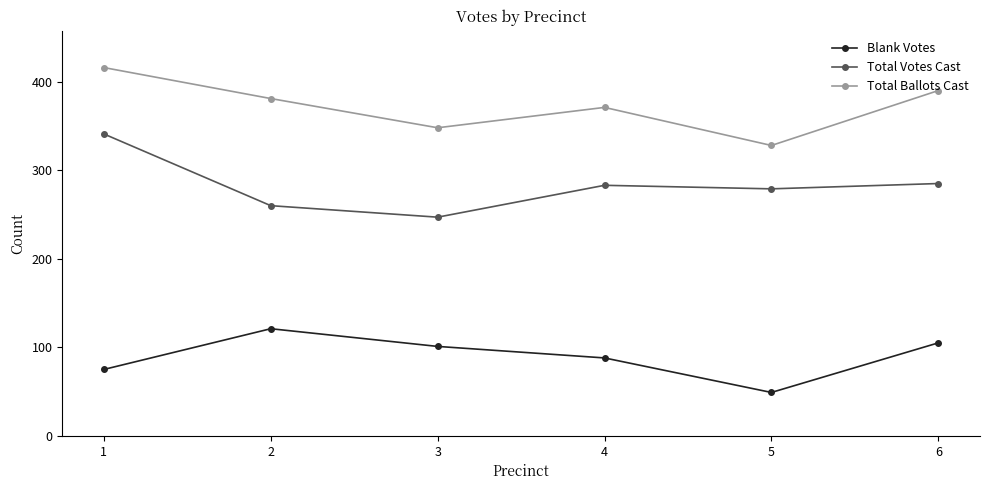

Rank the series by their average value, from lowest to highest.

Blank Votes, Total Votes Cast, Total Ballots Cast